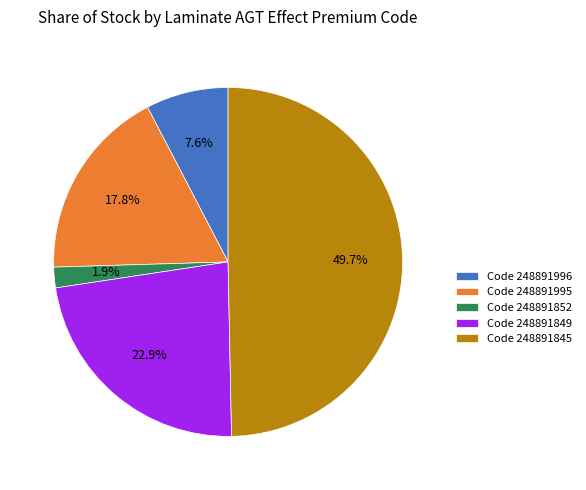

Which has a higher value, Code 248891845 or Code 248891996?

Code 248891845